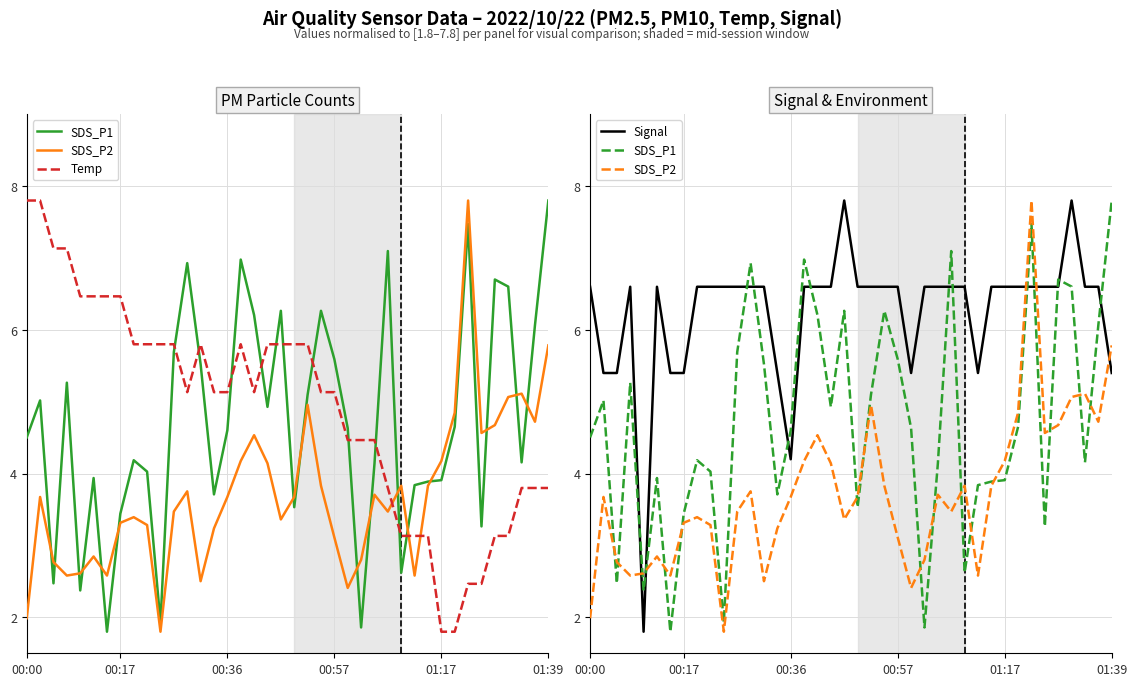

The value of Signal at 20 is 6.6. True or false?

True